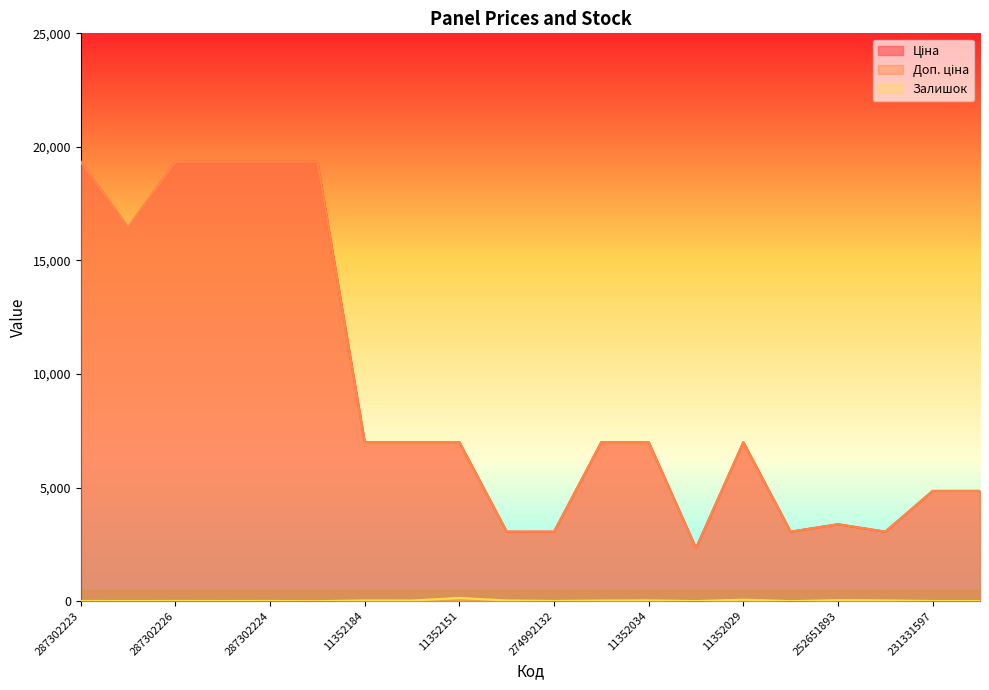

At how many categories does at least one series exceed 623?

20